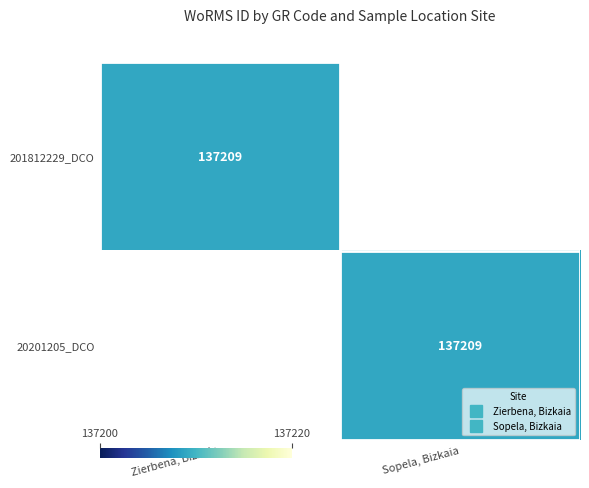

What is the approximate value of 20201205_DCO at Sopela, Bizkaia, to the nearest 50?

137200